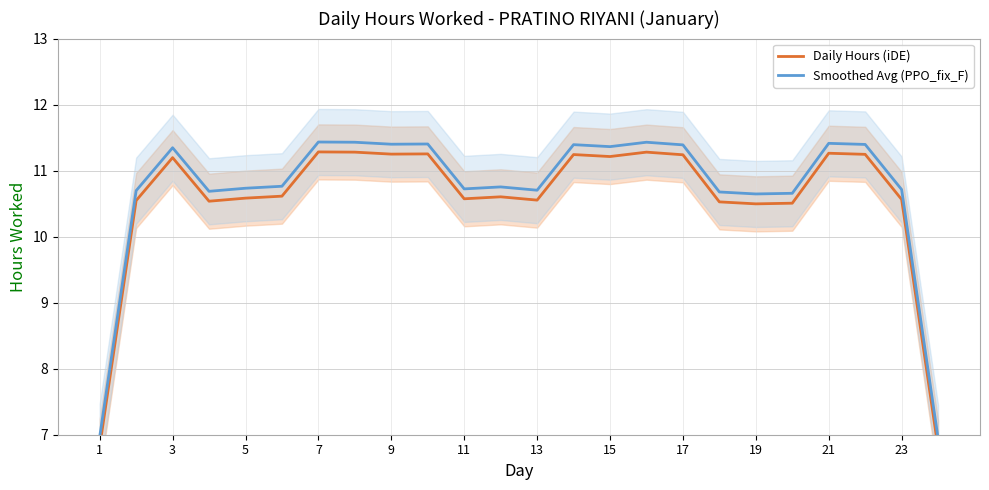

What is the minimum value for Daily Hours (iDE)?

6.8